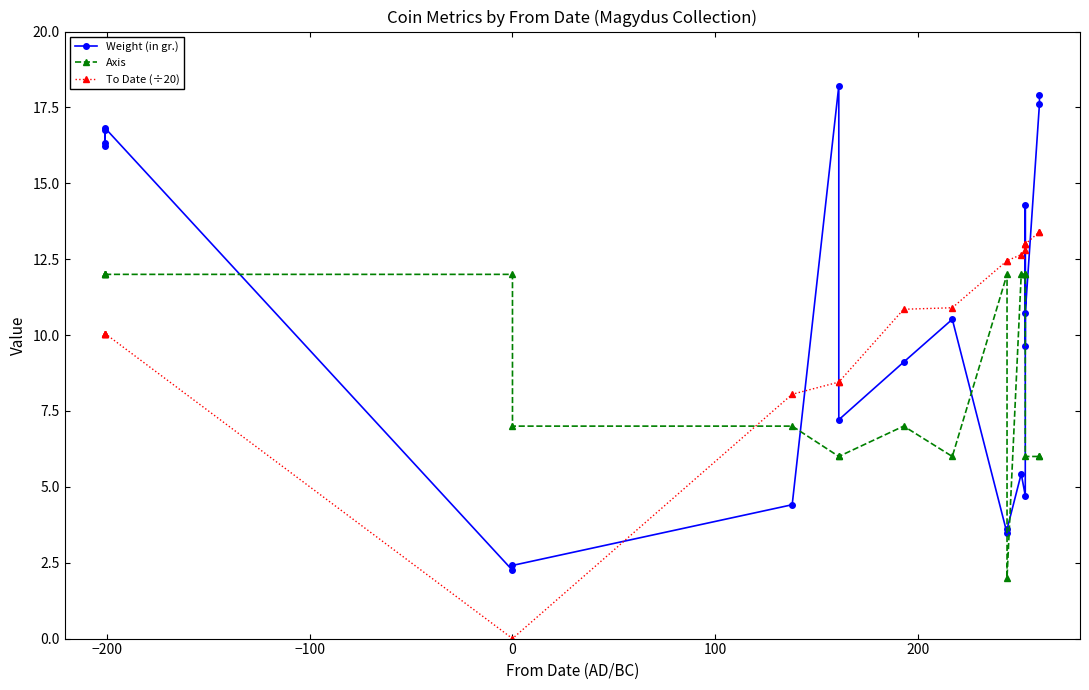

How many positive values does the To Date (÷20) series have?

18